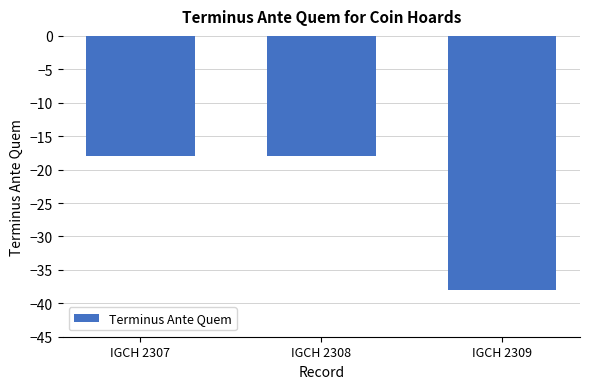

What is the average value?

-25